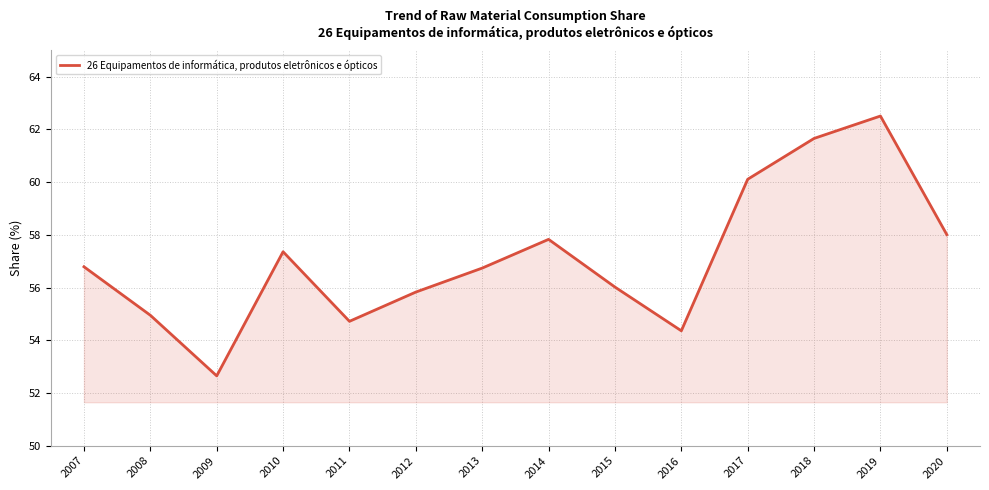

Approximately how many times larger is the value at 2015 compared to 2018?

0.9